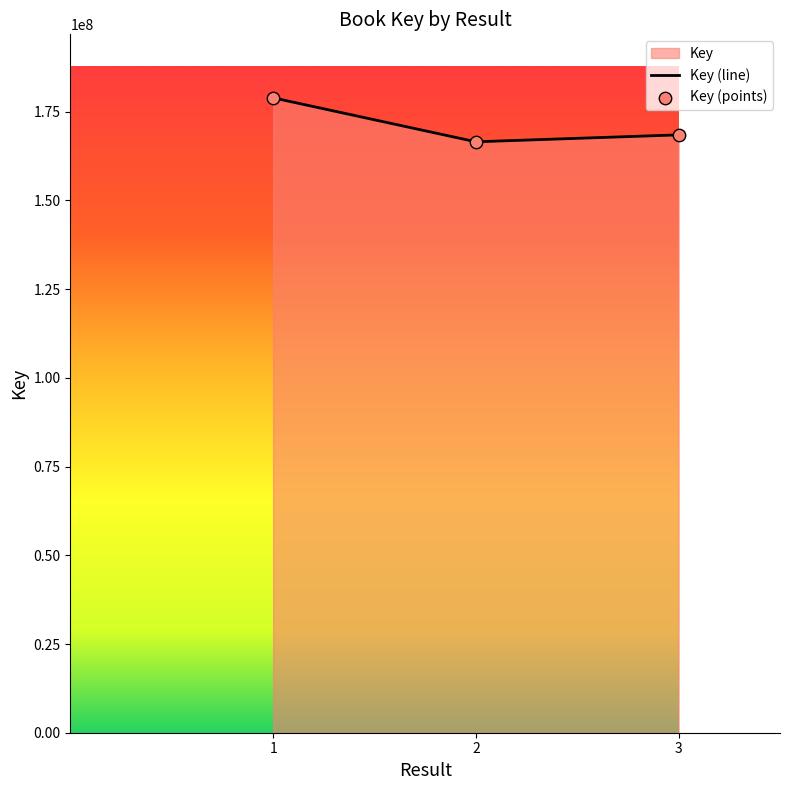

What is the change in value from 2 to 3?

+1953306